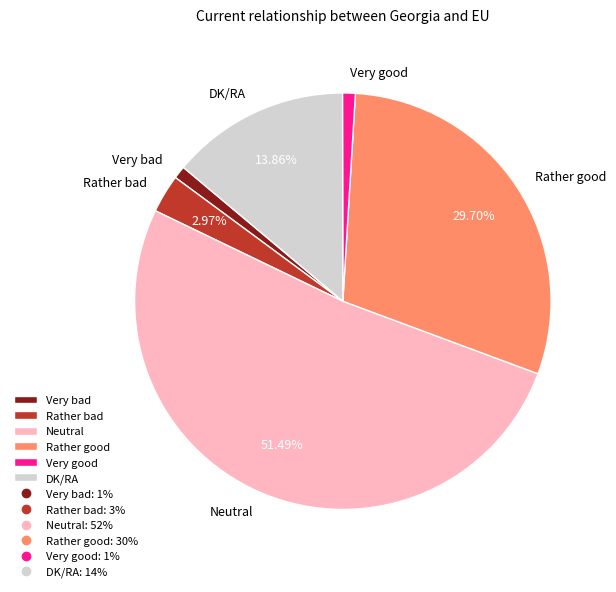

Do Neutral and Very bad together represent more than half of the pie?

Yes